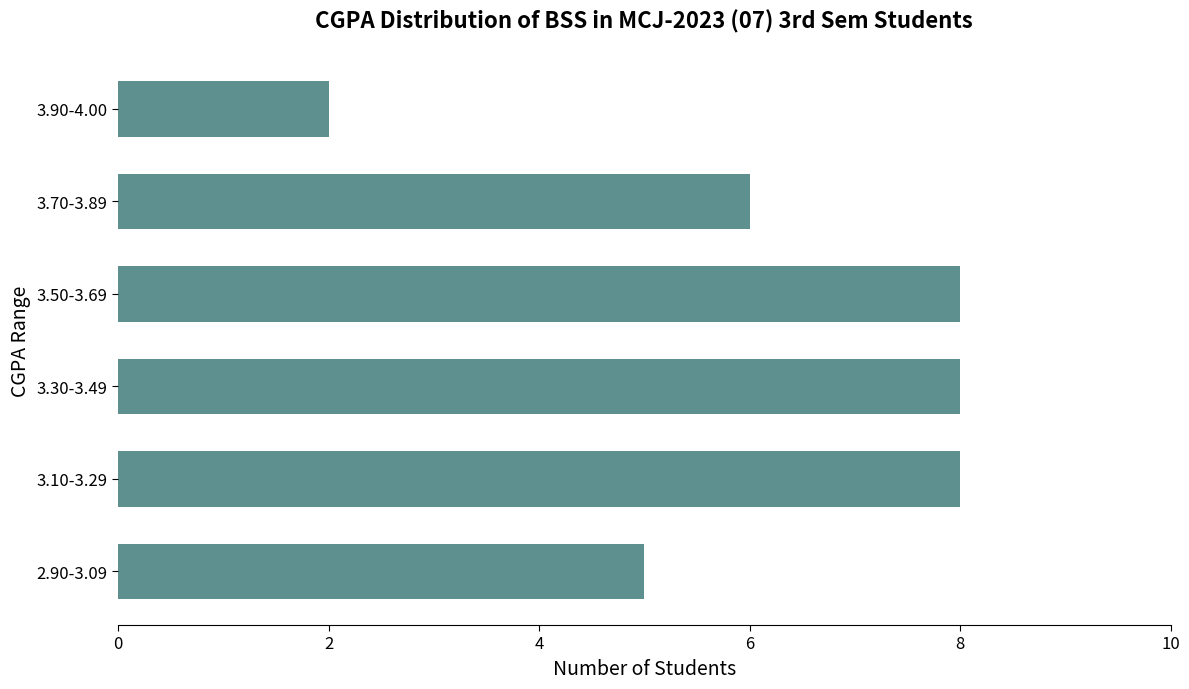

Which label corresponds to the smallest value in the chart?

3.90-4.00